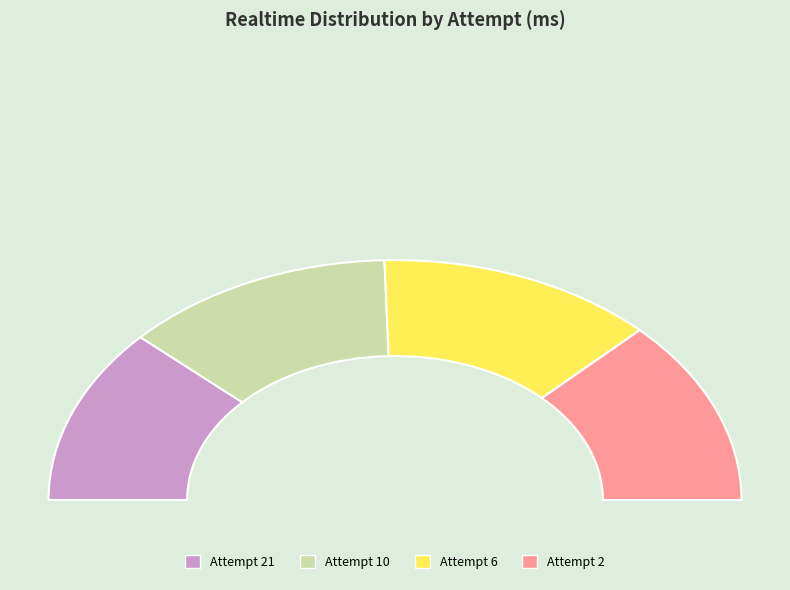

What is the total percentage of Attempt 6 and Attempt 21?

49.7%